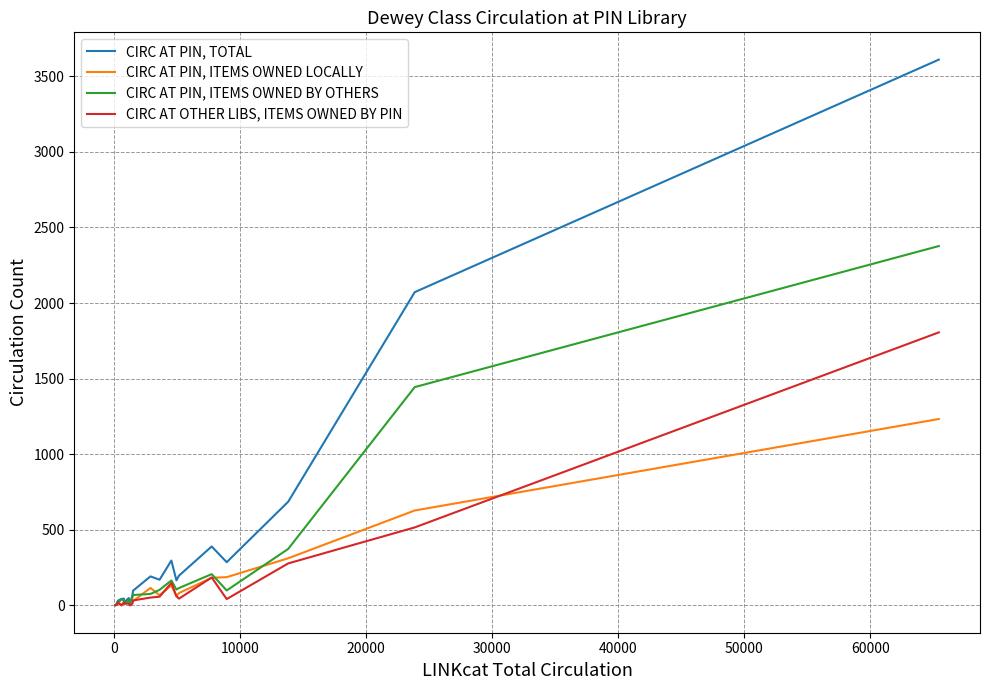

List the series in order of their peak value, lowest first.

CIRC AT PIN, ITEMS OWNED LOCALLY, CIRC AT OTHER LIBS, ITEMS OWNED BY PIN, CIRC AT PIN, ITEMS OWNED BY OTHERS, CIRC AT PIN, TOTAL